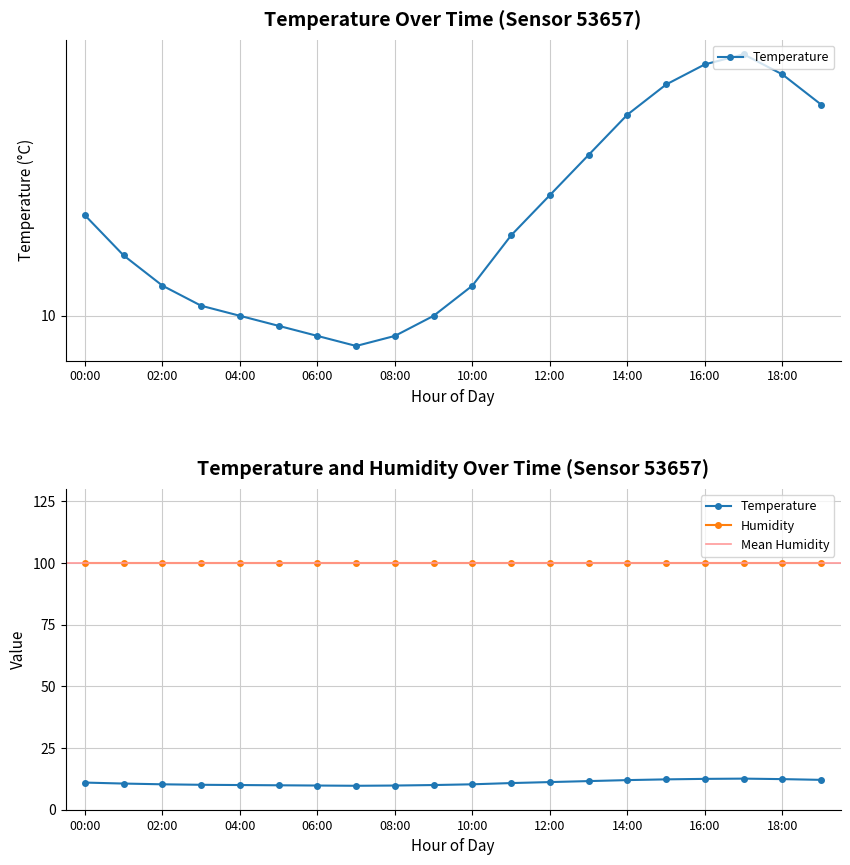

The value at 14:00 is 6.7. True or false?

False